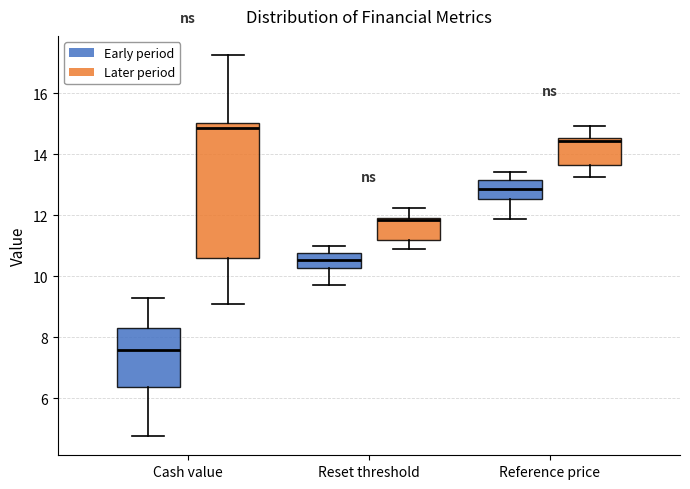

Which box has the lowest median line?

Cash value (Early period)